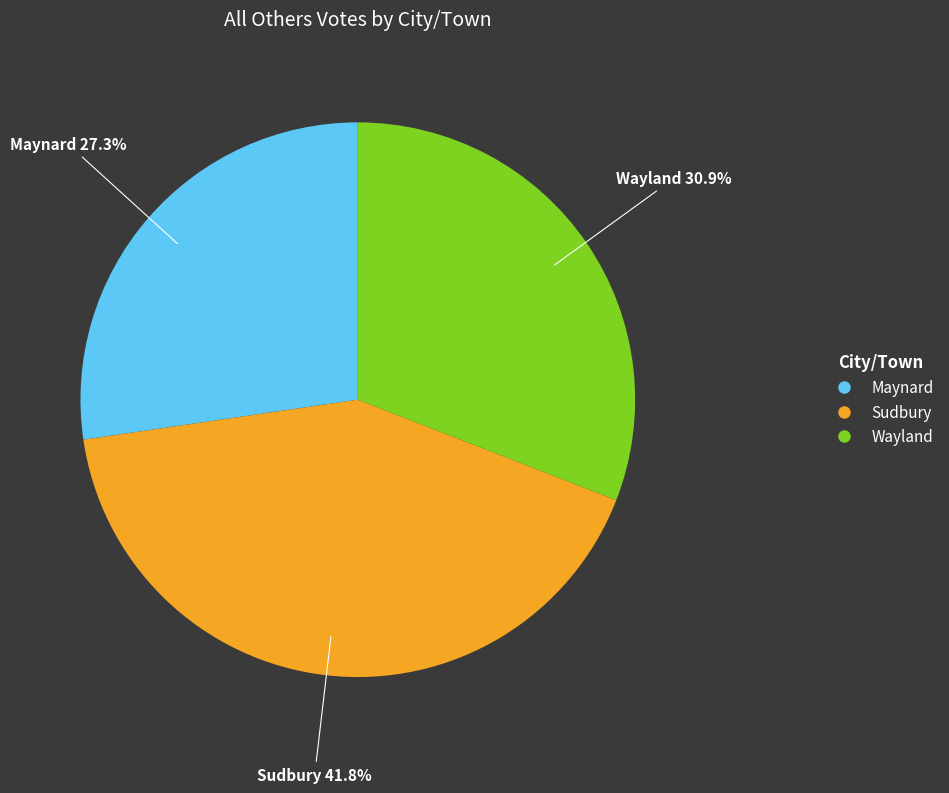

Do Sudbury and Maynard together represent more than half of the pie?

Yes